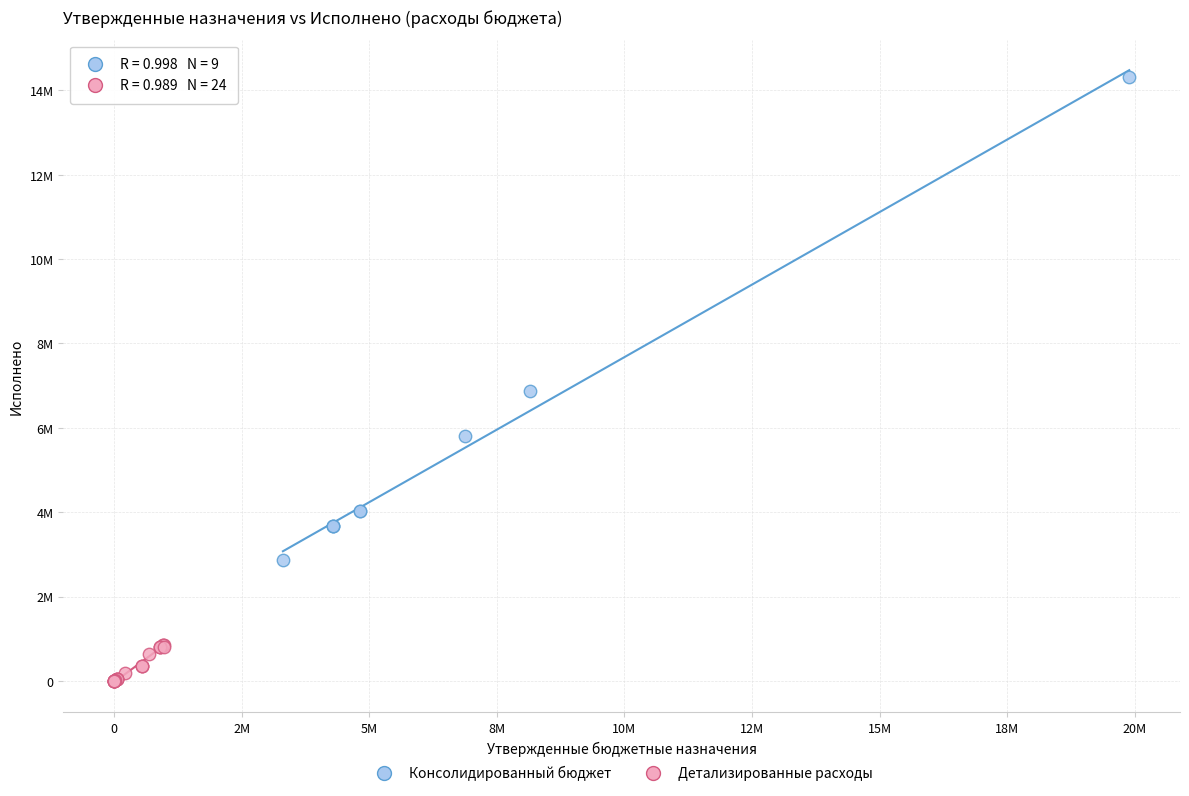

Which series reaches the maximum Y coordinate?

Консолидированный бюджет